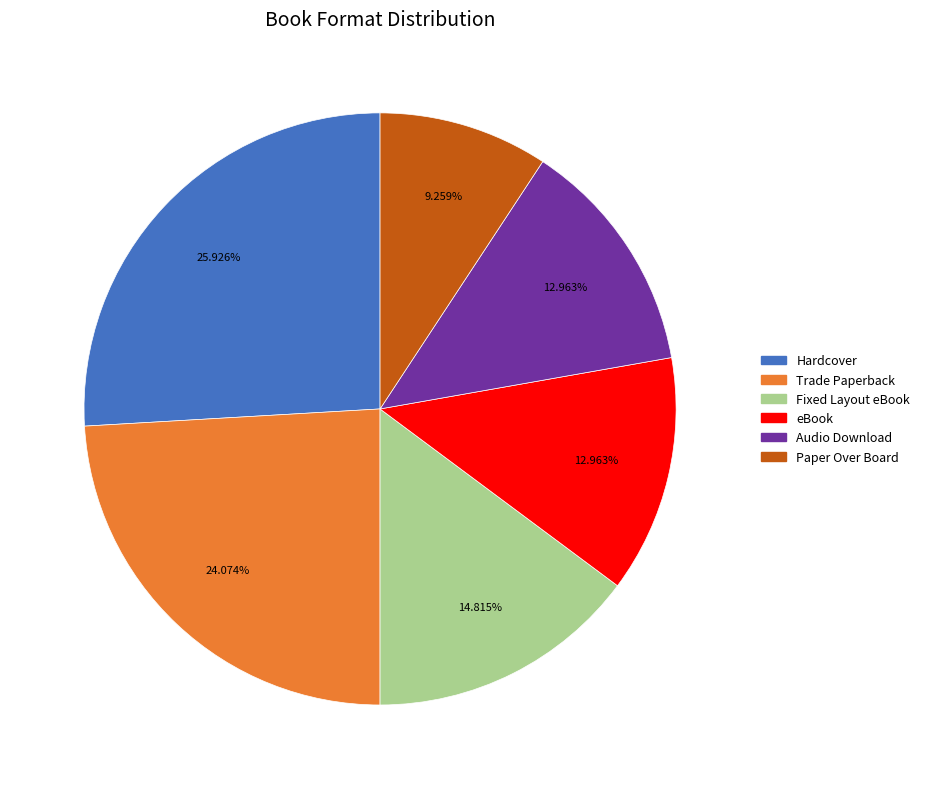

Which slice is the smallest?

Paper Over Board